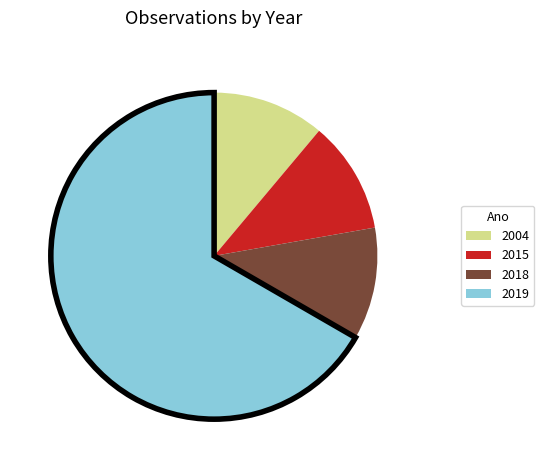

Does any single category account for the majority?

Yes